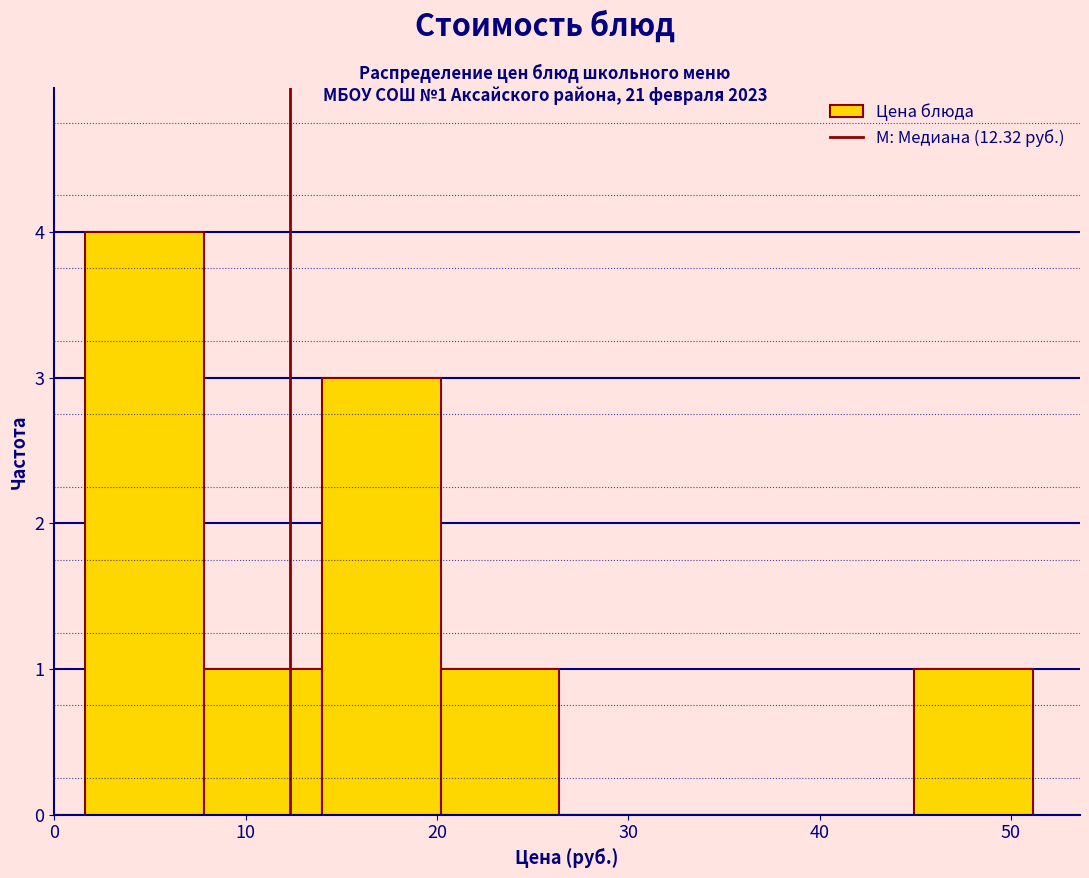

Which range on the x-axis has the tallest bar?

2 to 8